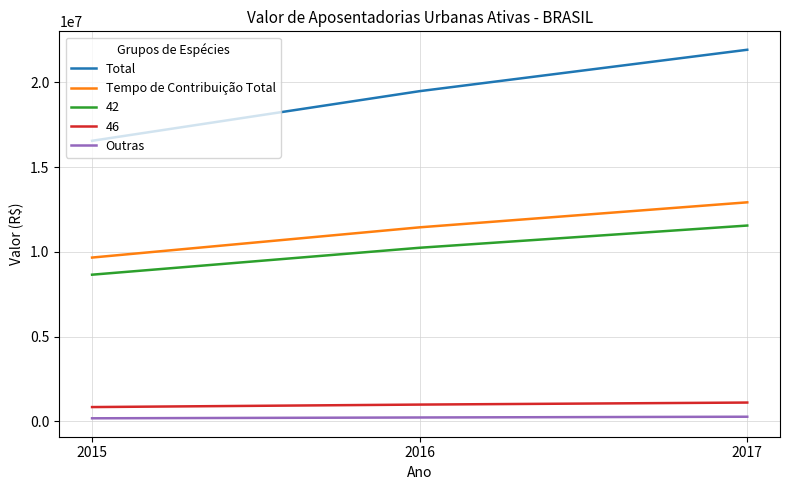

At which category is the sum across all series the highest?

2017